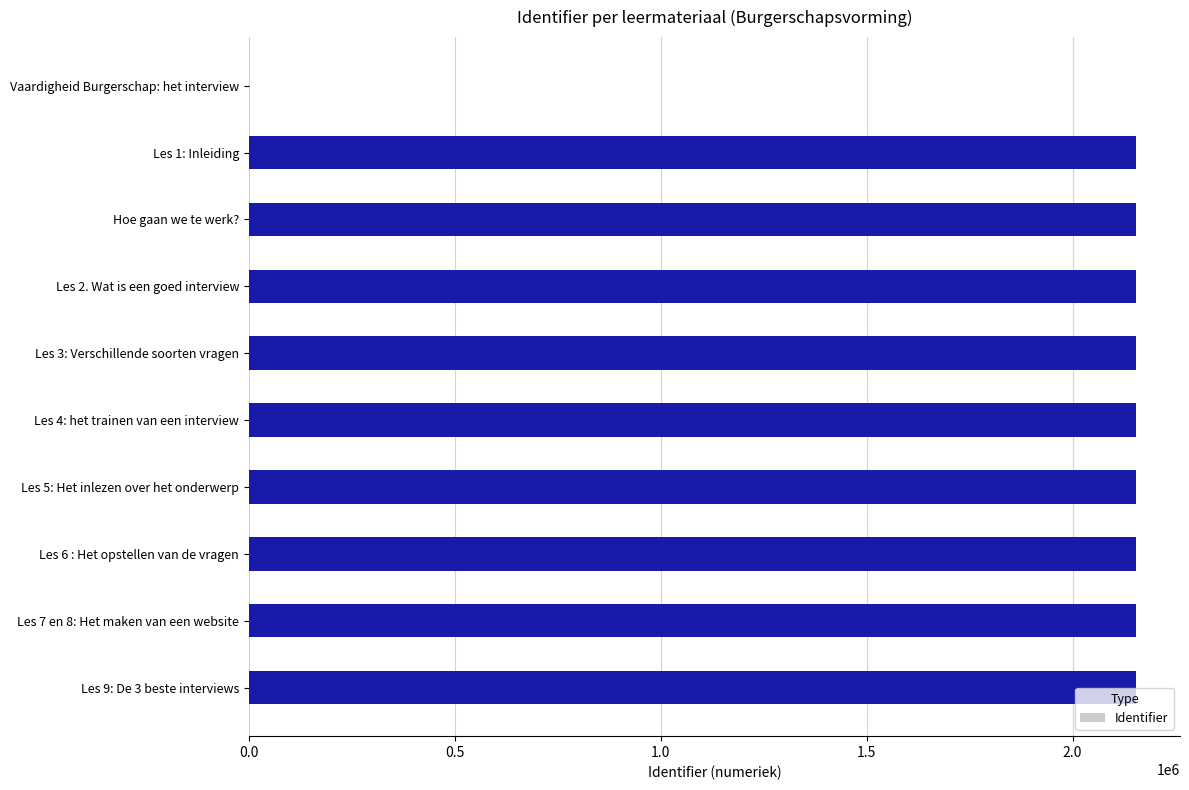

Approximately how many times larger is the value at Les 3: Verschillende soorten vragen compared to Les 2. Wat is een goed interview?

1.0